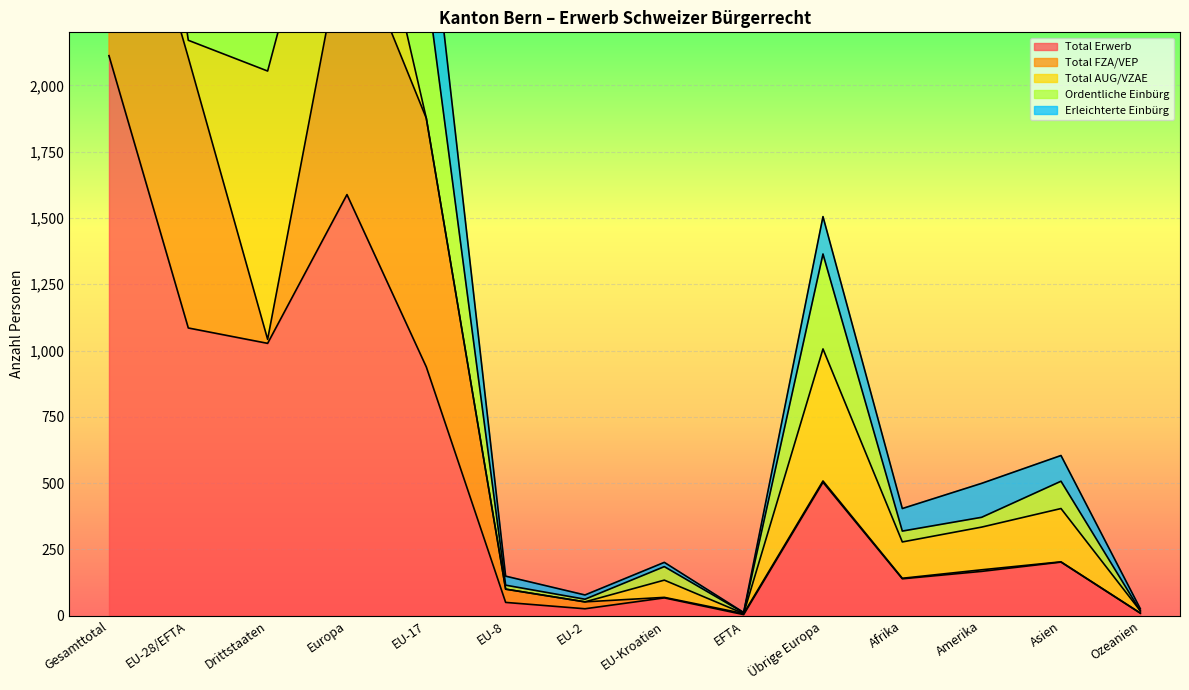

Is it true that Total Erwerb equals 1588 at Europa?

True